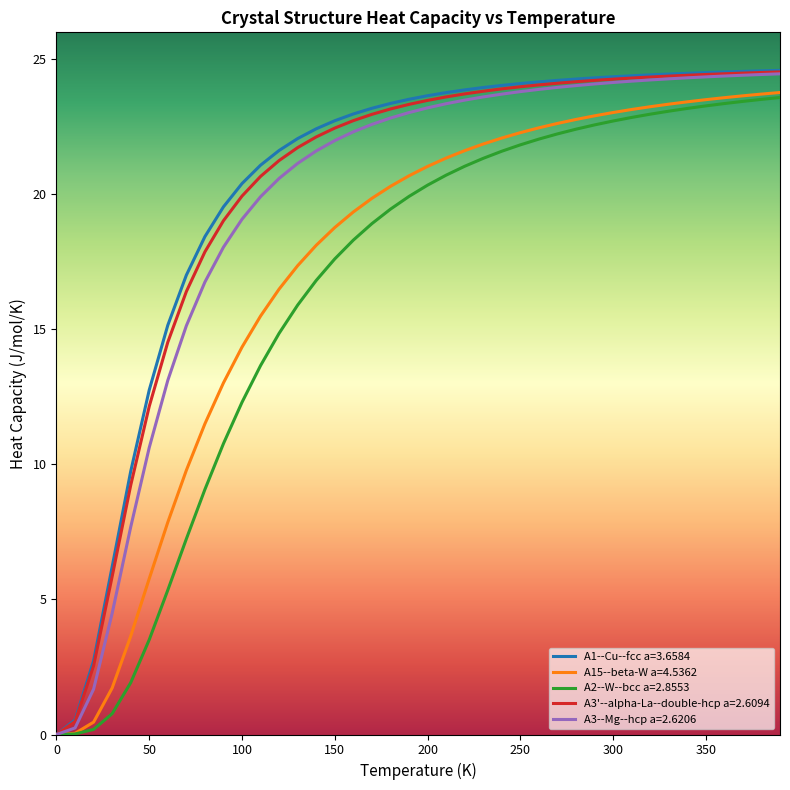

What is the greatest value displayed?

24.6